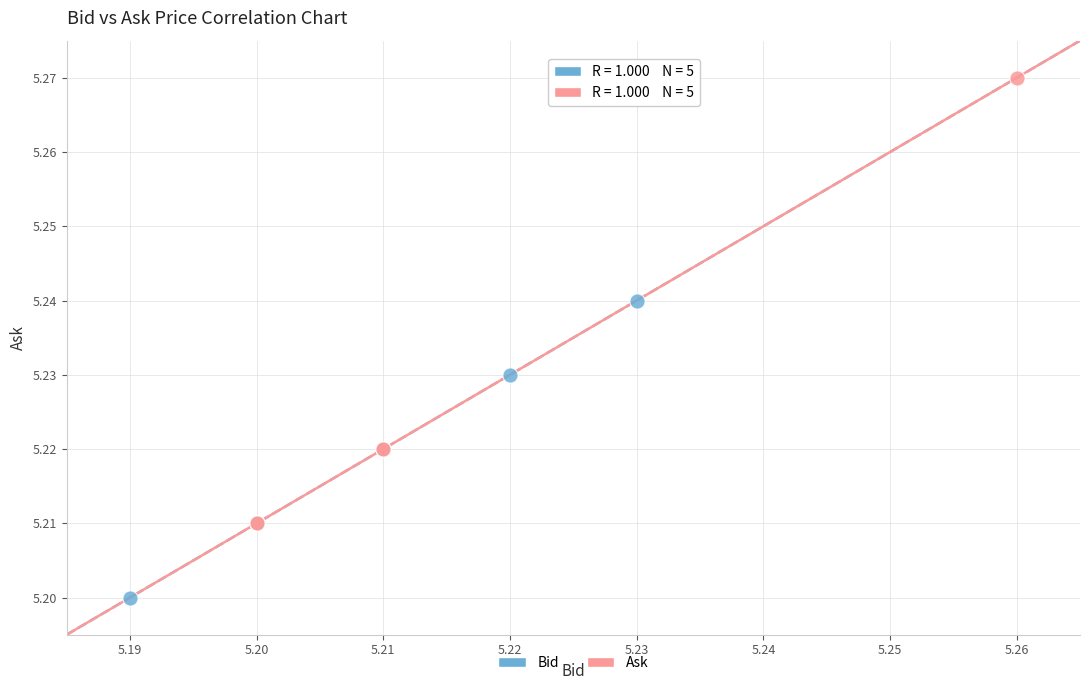

Which series reaches the minimum Y coordinate?

Bid